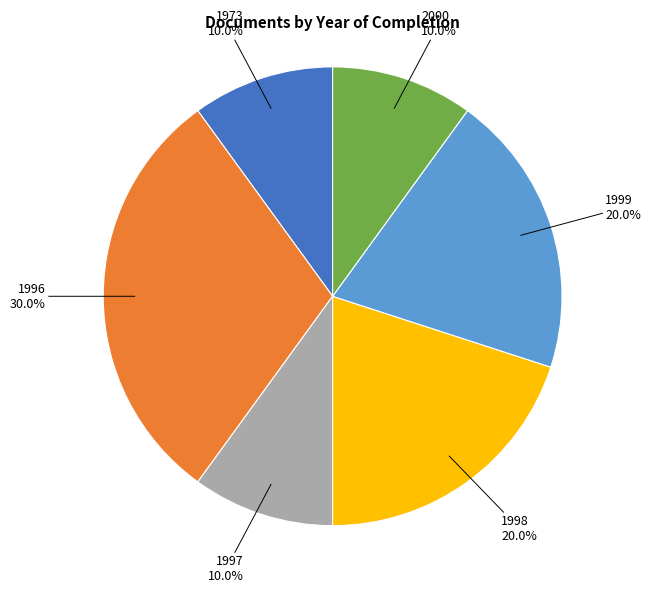

Is there any slice that represents more than half of the pie?

No